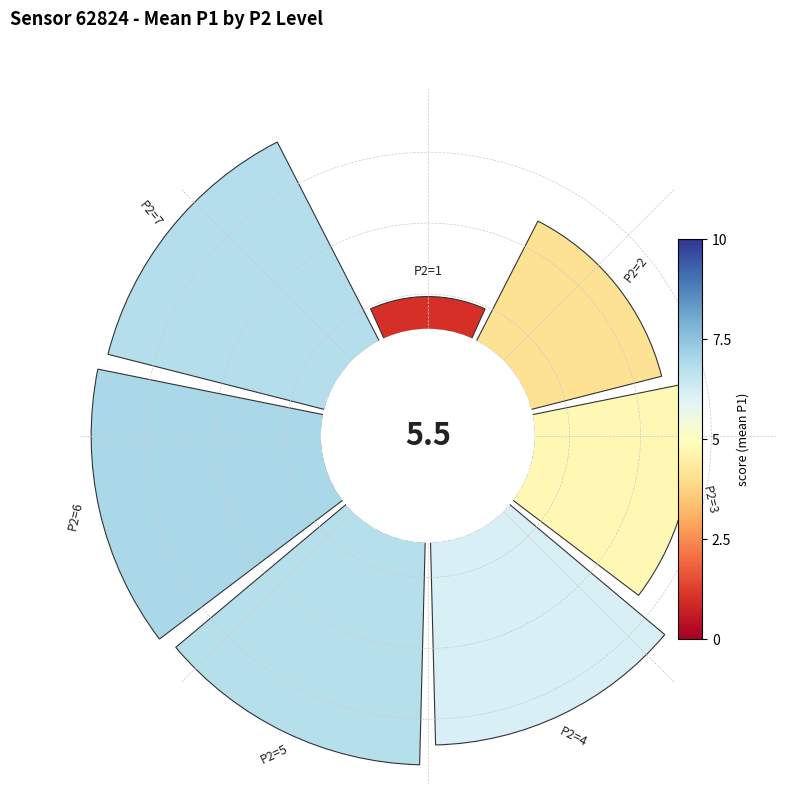

To the nearest percent, what is the average slice percentage?

14%